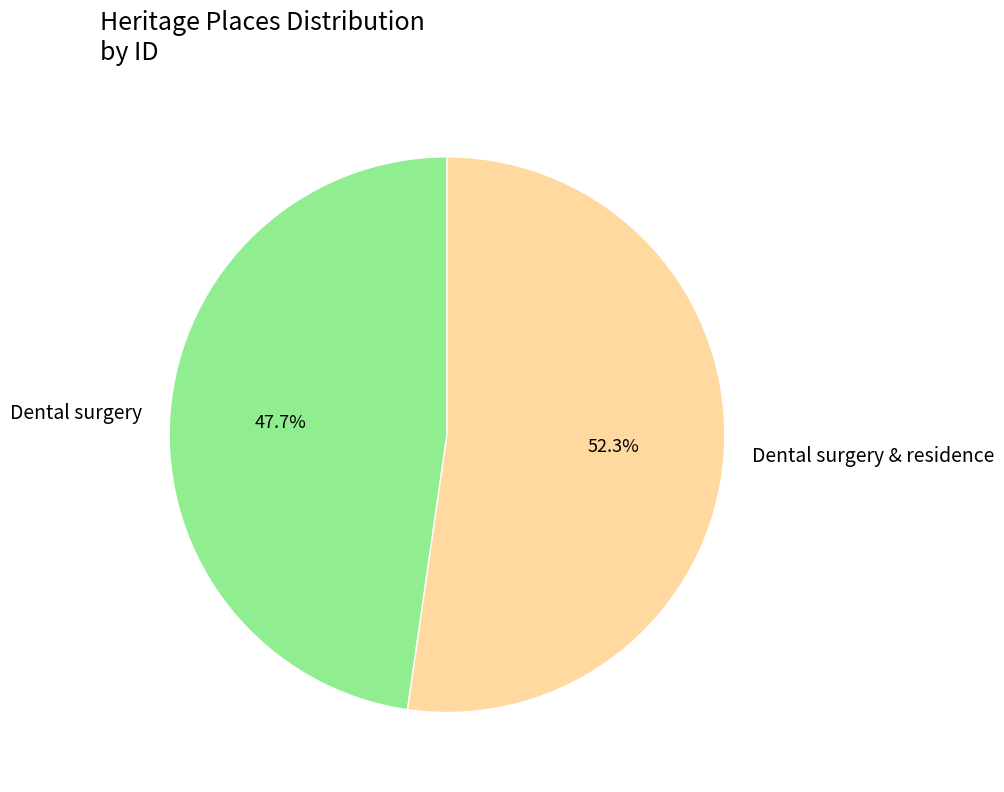

Combined, what portion of the pie is Dental surgery and Dental surgery & residence?

100.0%